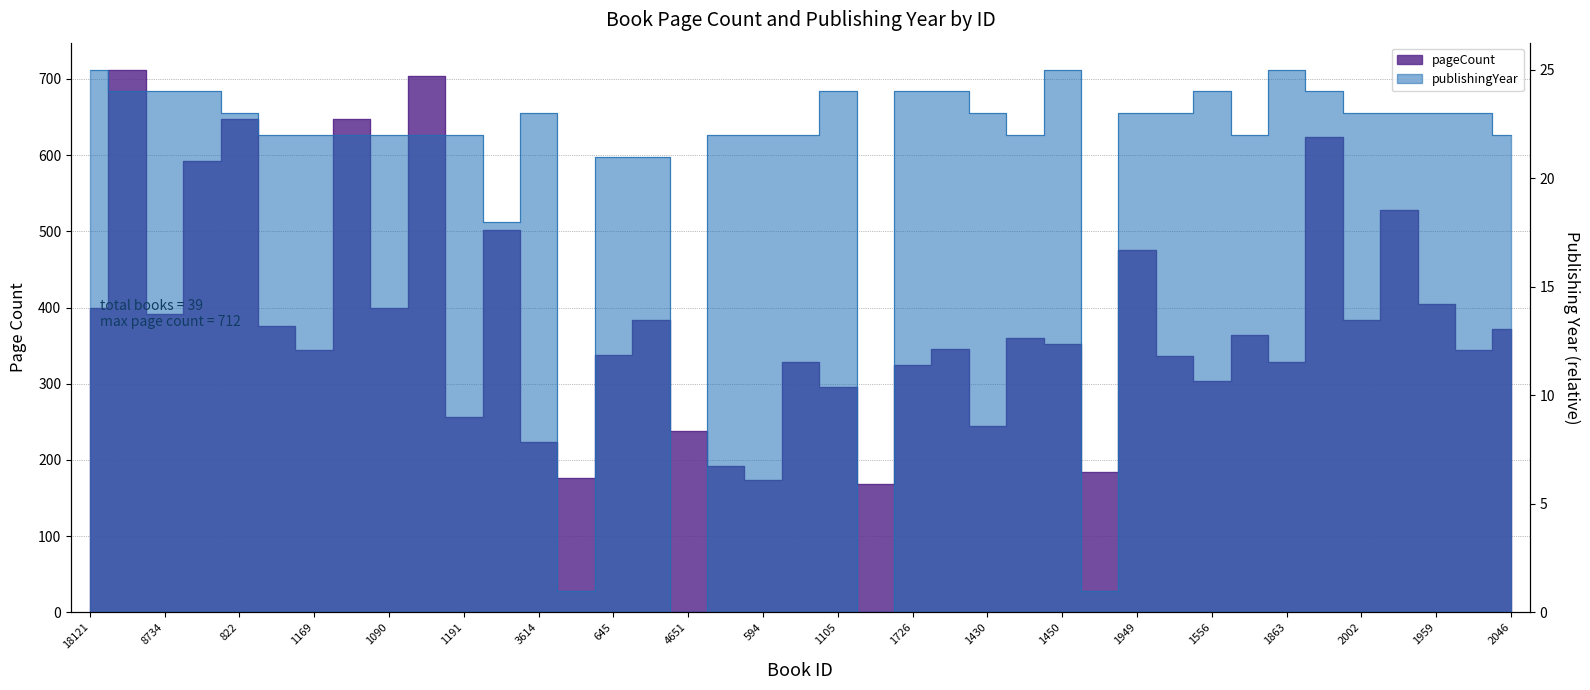

Rank the series at 1455 from lowest to highest value.

publishingYear, pageCount